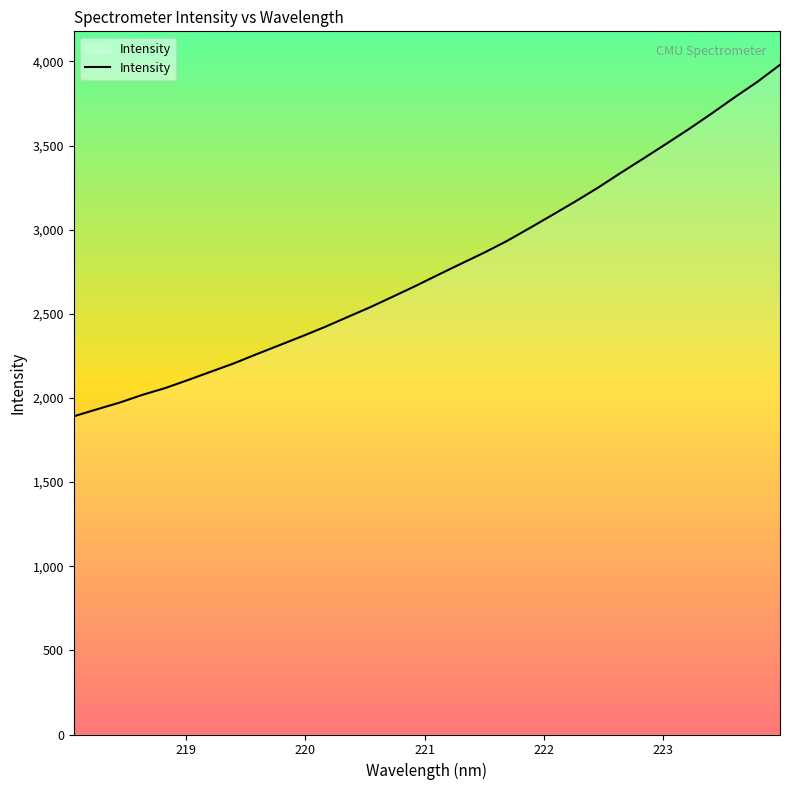

What is the smallest value displayed?

1890.8